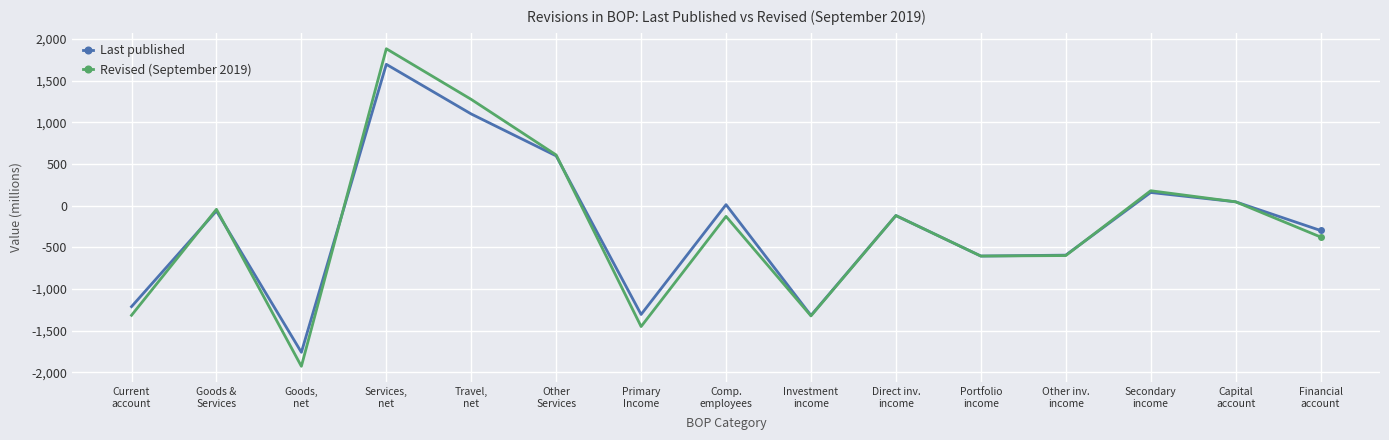

What is the value of the Revised (September 2019) point at the 8th from the left?

-129